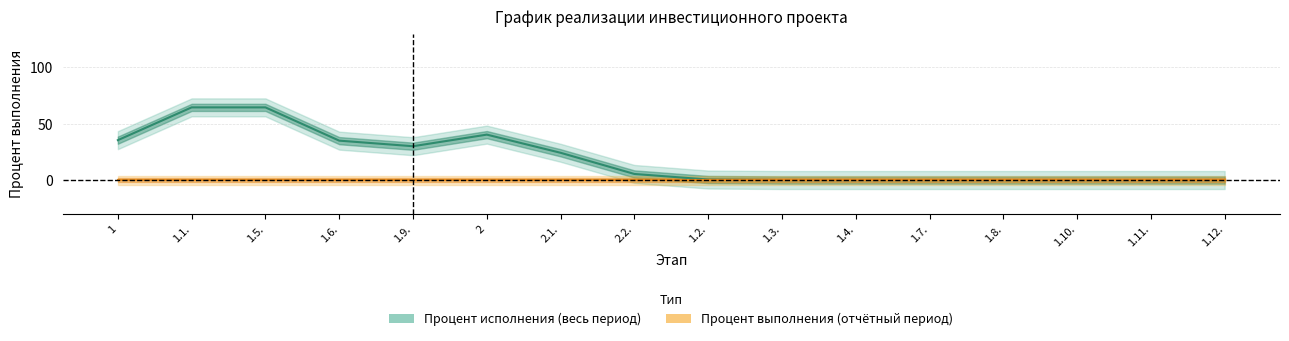

Is it true that Процент исполнения (весь период) equals 39.3 at 1.4.?

False